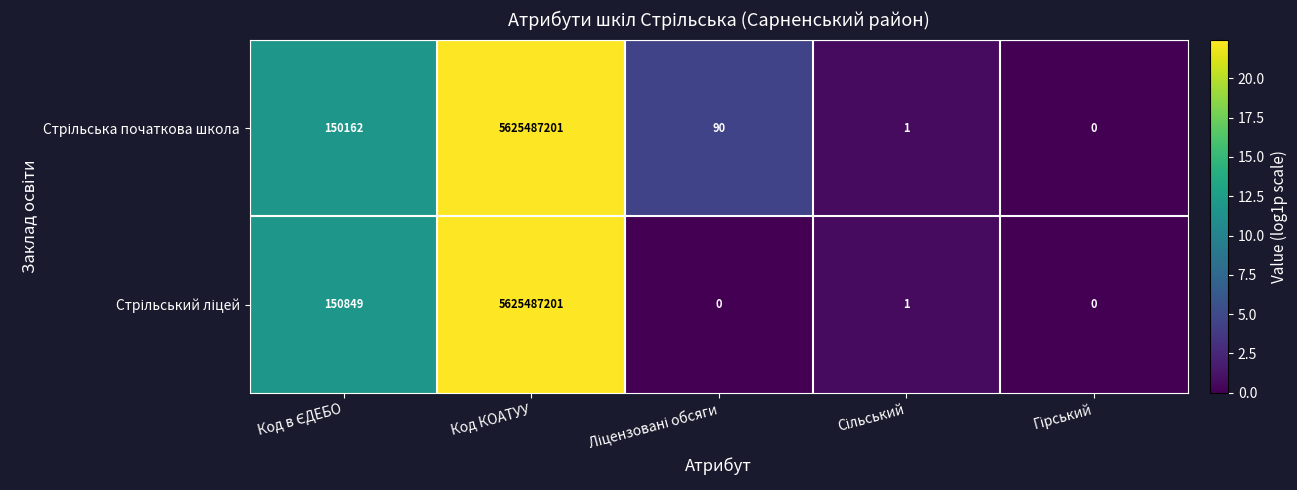

What is the total value across all series at Код КОАТУУ?

11250974402